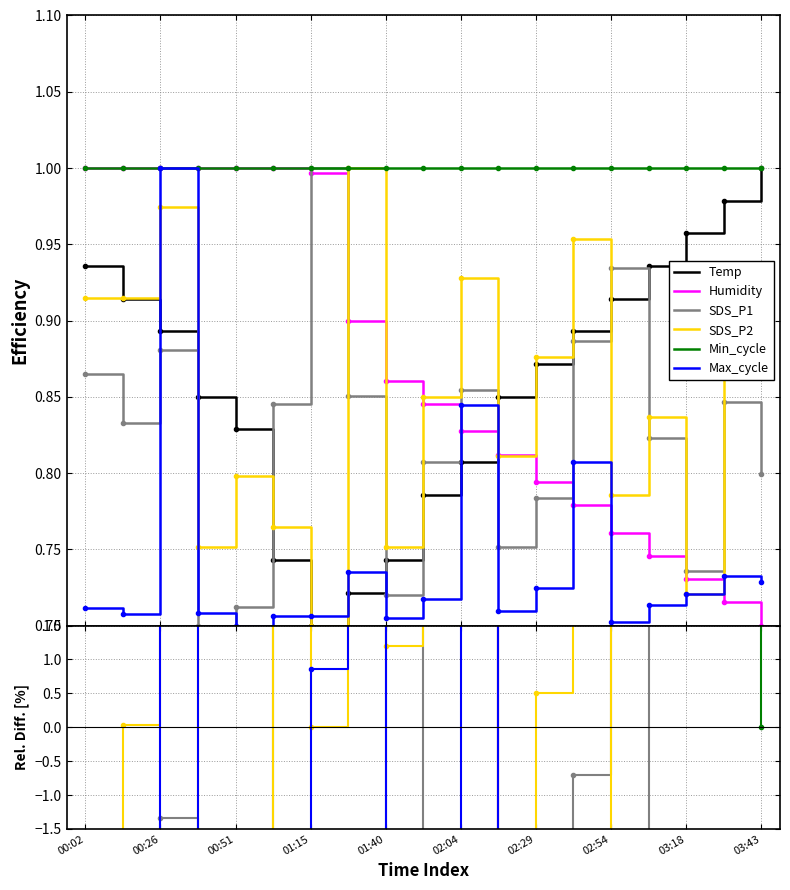

Is it true that SDS_P1 equals 3.7 at 02:54?

False